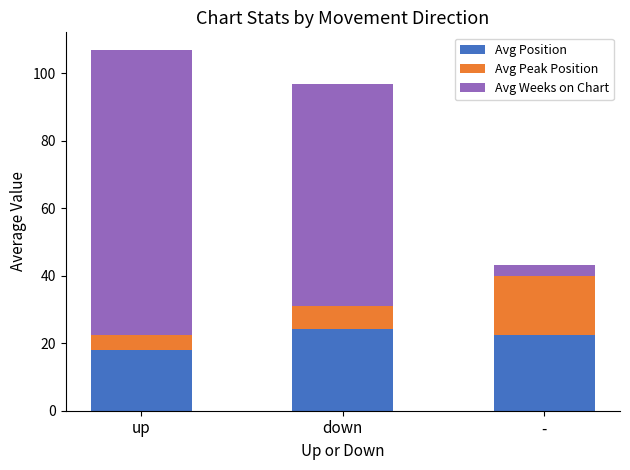

True or false: Avg Position has a value of 24.2 at down.

True